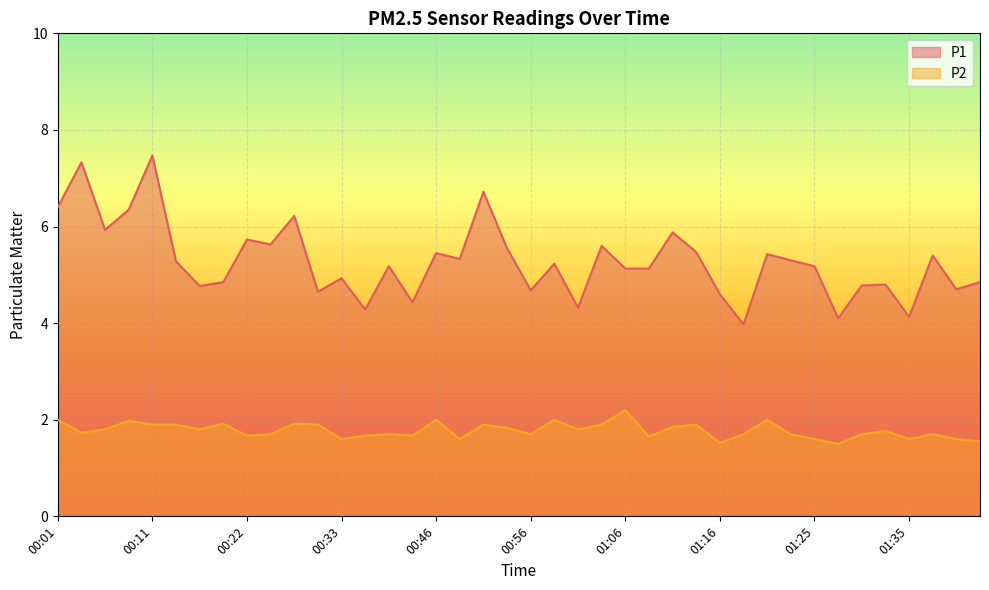

True or false: P2 has more than 1 interior local peaks.

True